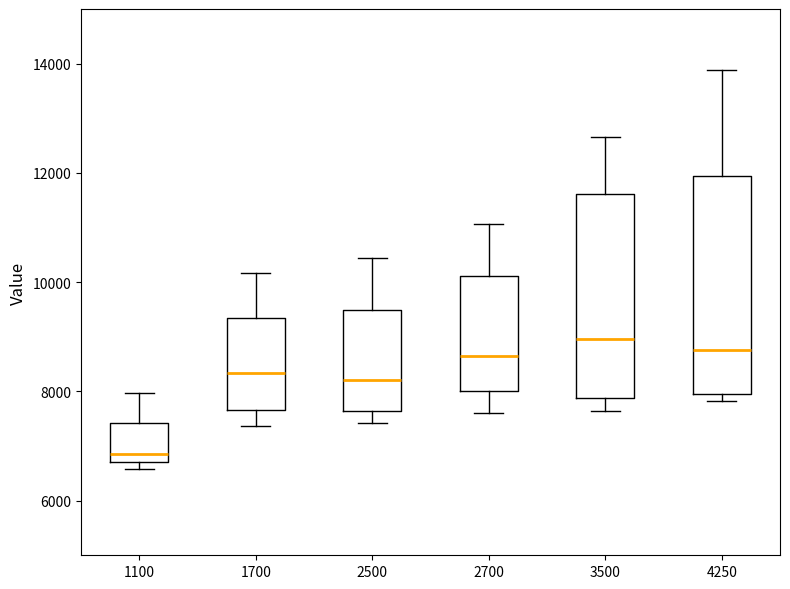

Comparing the boxes themselves (not the whiskers), which one is the tallest?

4250